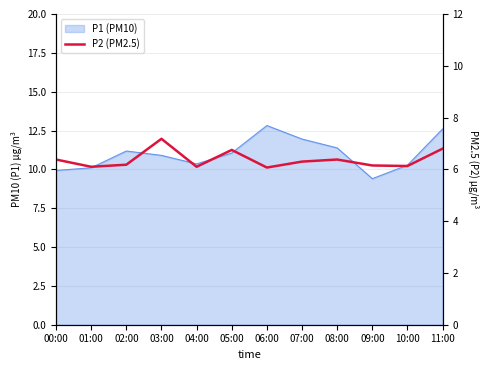

Reading left to right, what are all the values shown in this chart?

6.4	6.1	6.2	7.2	6.1	6.8	6.1	6.3	6.4	6.2	6.1	6.8